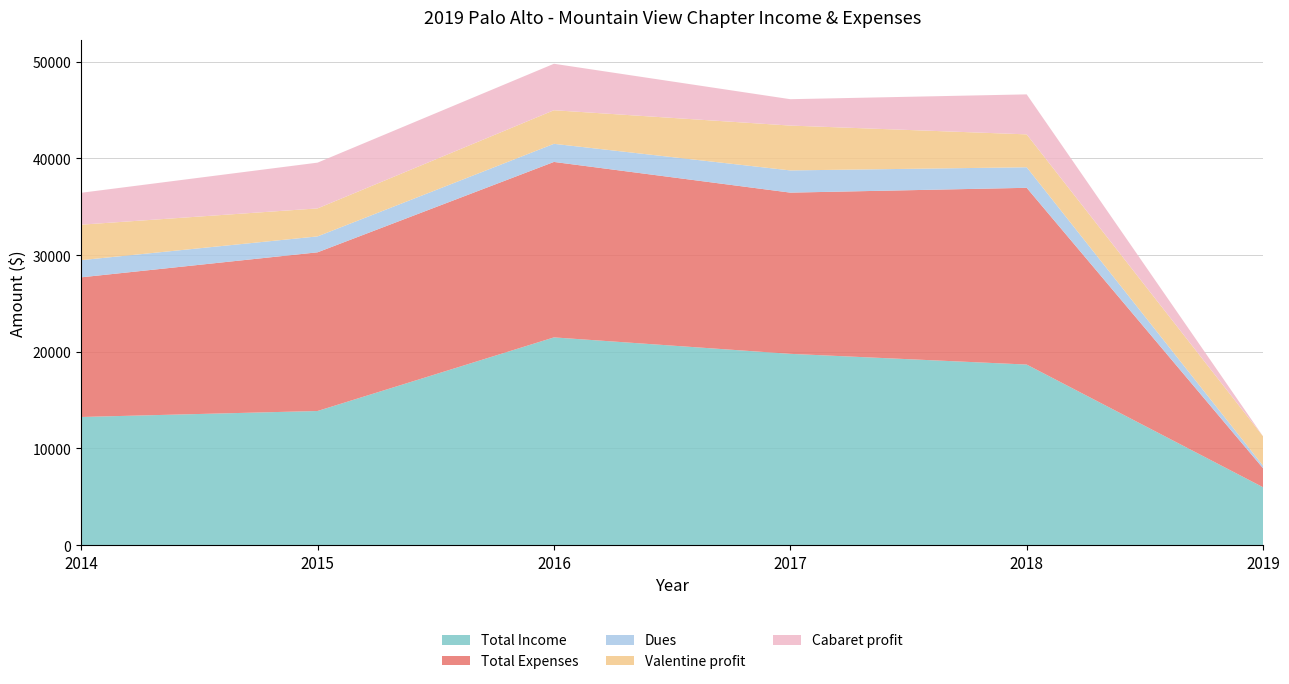

Reading left to right, extract all data points from this chart.

Total Income: 2014=13255	2015=13875	2016=21485	2017=19784	2018=18676	2019=5990
Total Expenses: 2014=14441	2015=16407	2016=18141	2017=16669	2018=18275	2019=1964
Dues: 2014=1775	2015=1645	2016=1873	2017=2296	2018=2124	2019=265
Valentine profit: 2014=3668	2015=2895	2016=3474	2017=4637	2018=3402	2019=3037
Cabaret profit: 2014=3298	2015=4732	2016=4804	2017=2727	2018=4135	2019=0